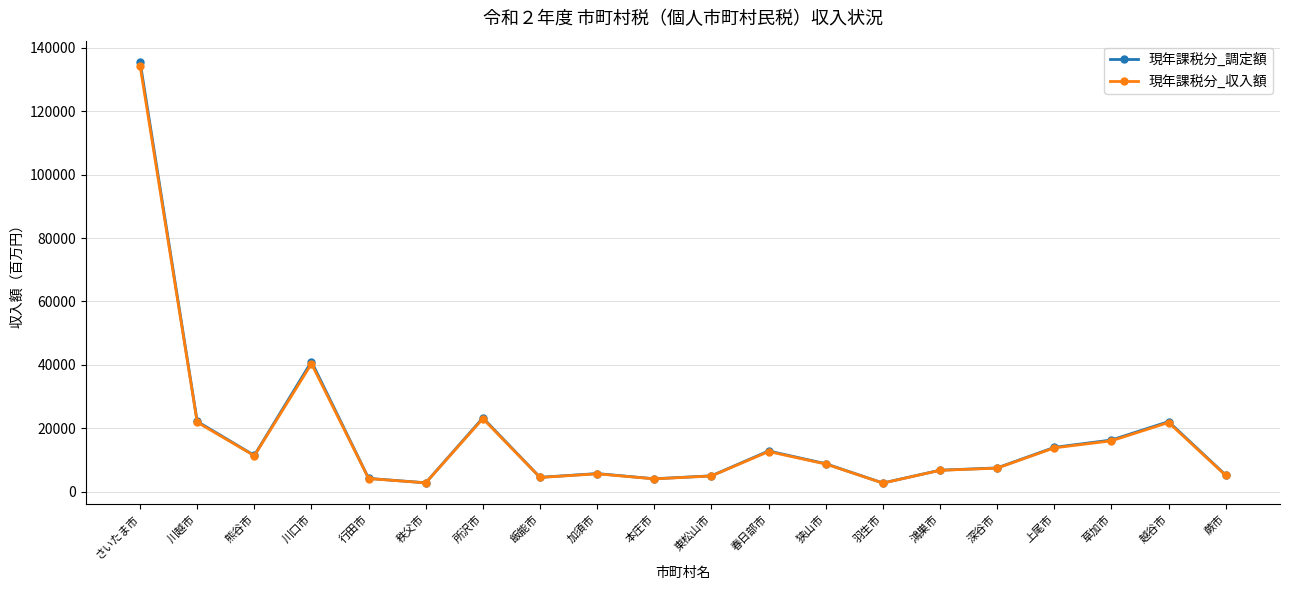

At which label is 現年課税分_調定額 closest to 69165?

川口市